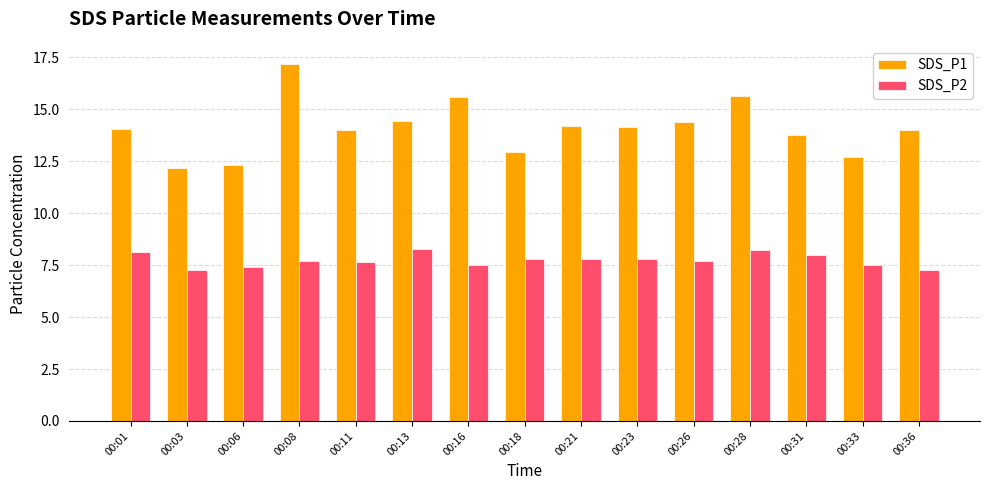

At 00:21, list the series in order from smallest to largest.

SDS_P2, SDS_P1